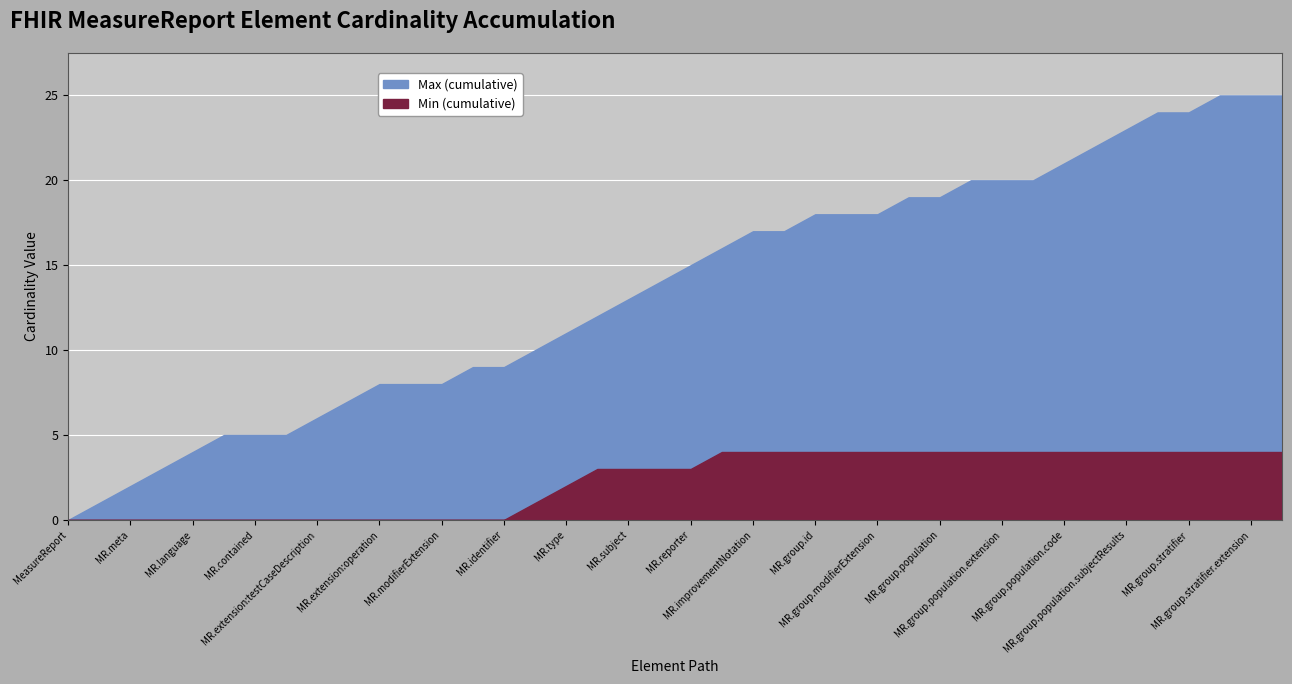

Count the number of data series in this chart.

2